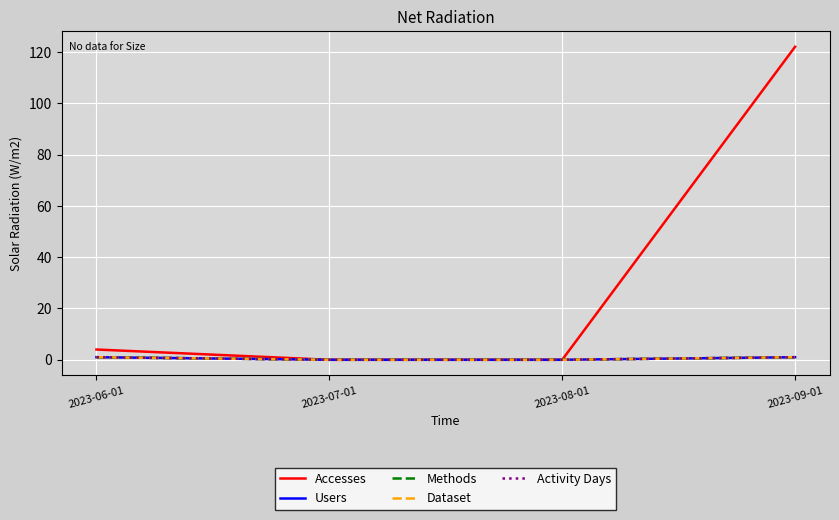

At which label does Accesses reach its minimum?

2023-07-01